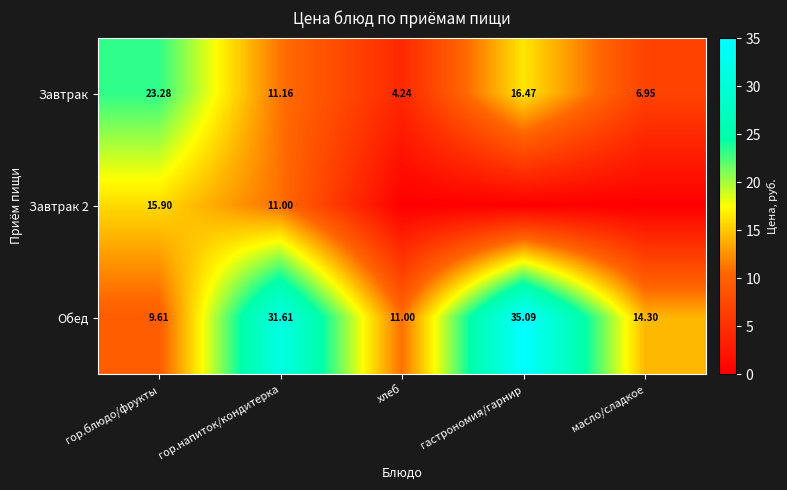

List the labels in order of Обед value, largest first.

гастрономия/гарнир, гор.напиток/кондитерка, масло/сладкое, хлеб, гор.блюдо/фрукты